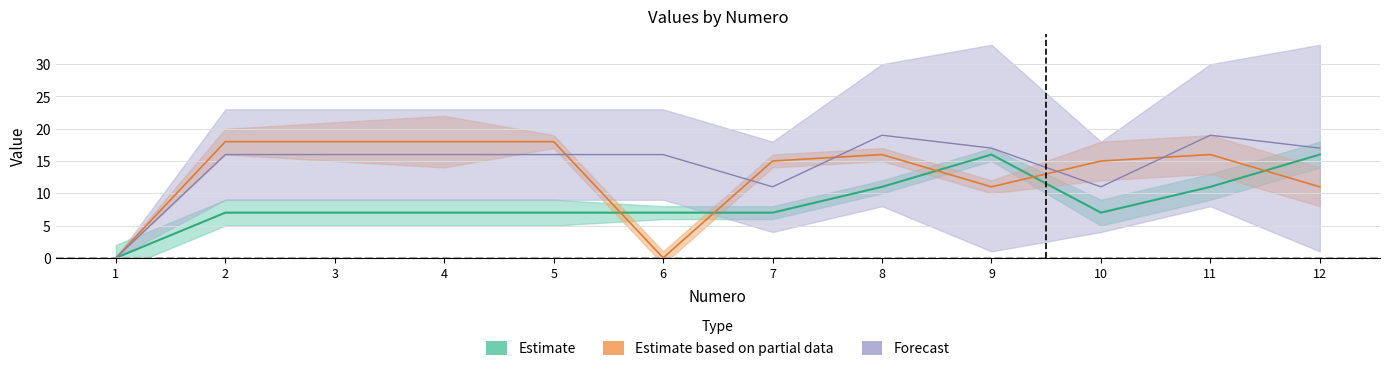

At which label does C3 reach its minimum?

1